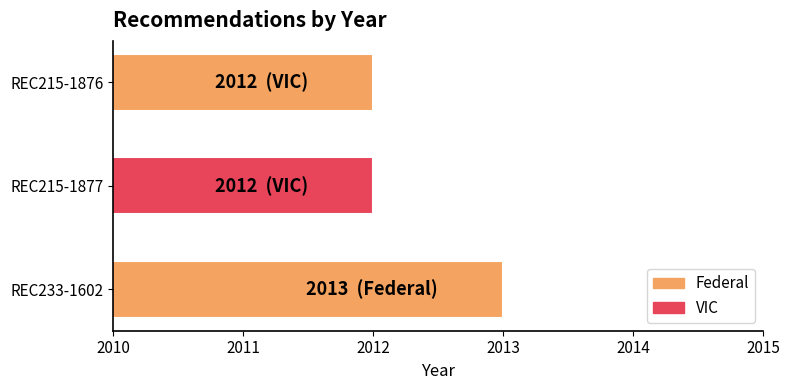

Reading bottom to top, what are all the values shown in this chart?

REC233-1602=2013	REC215-1877=2012	REC215-1876=2012